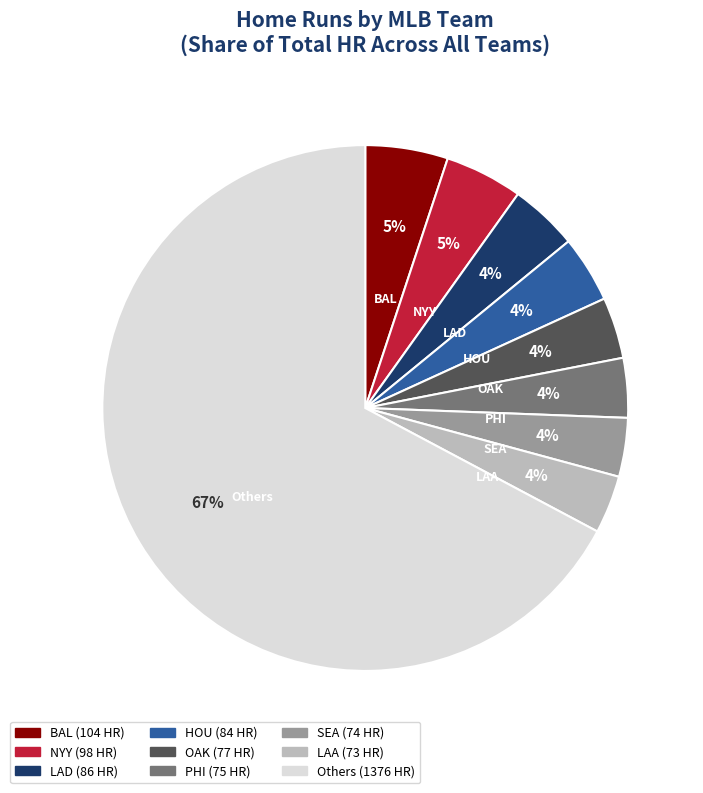

Is there a majority slice in this chart?

Yes